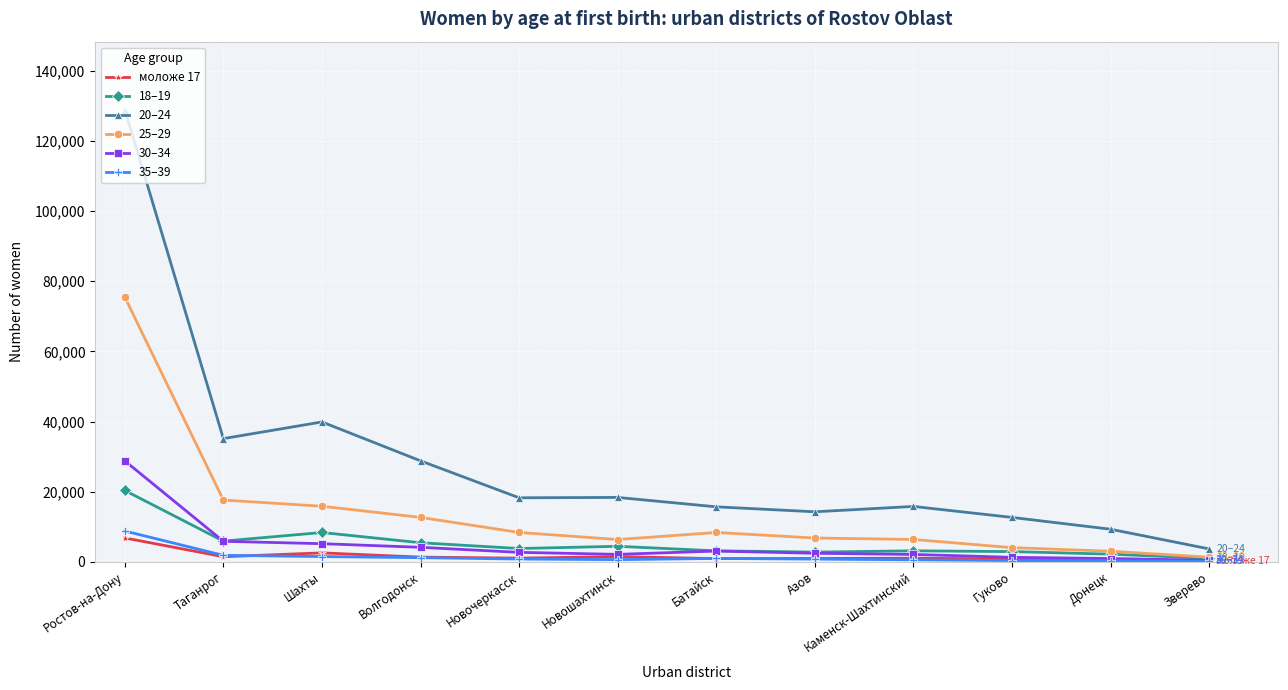

What is the spread (max minus min) of values at Батайск?

14768